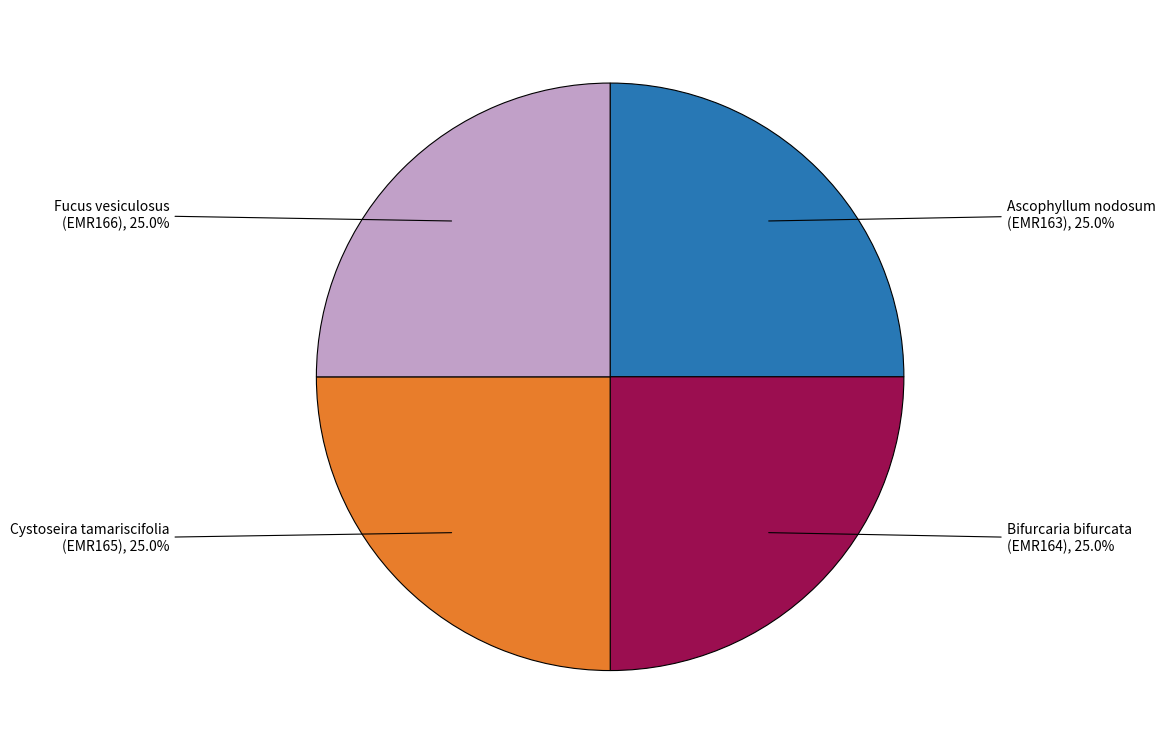

What percentage is NOT represented by Fucus vesiculosus (EMR166)?

75.0%